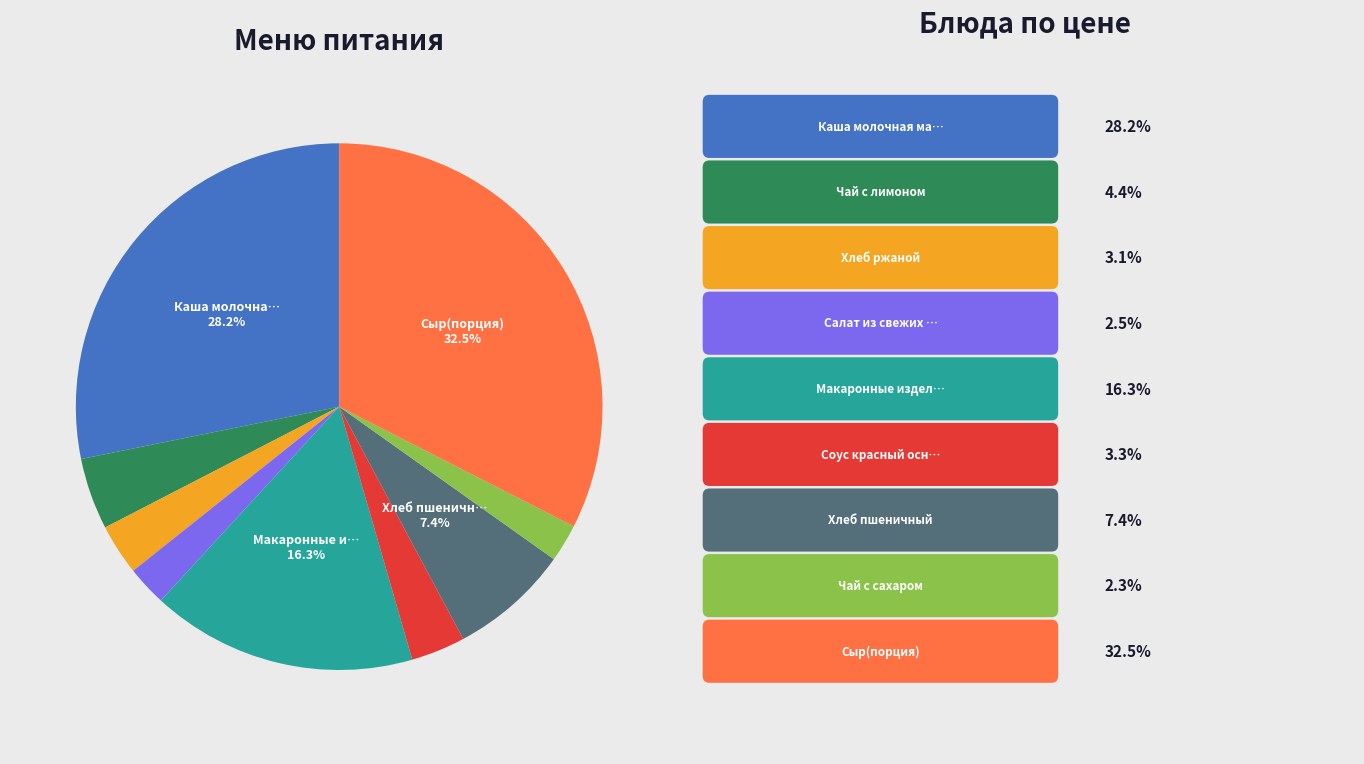

Is there a majority slice in this chart?

No